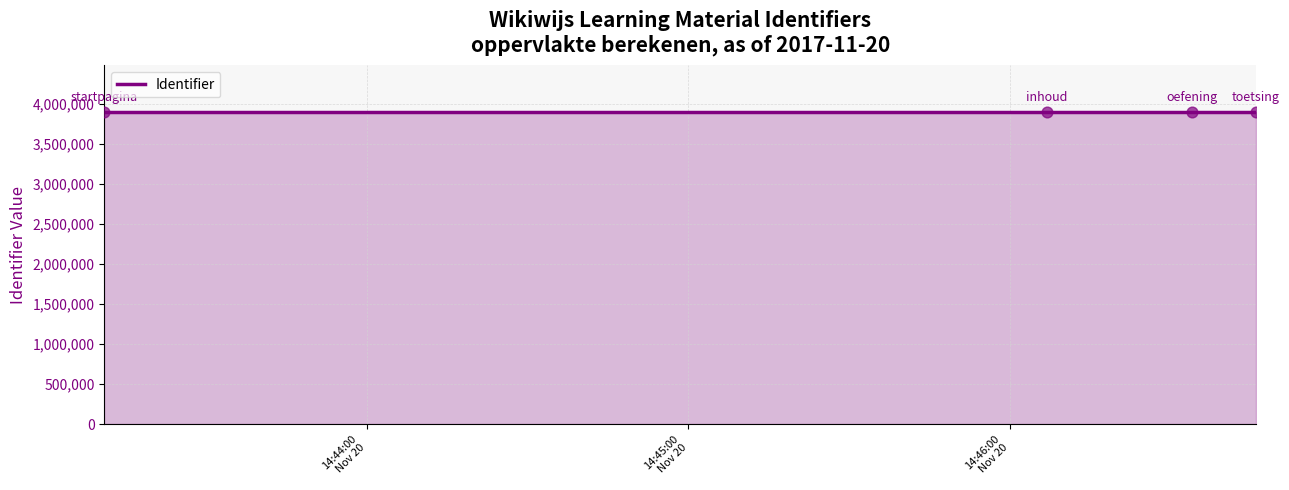

Approximately how many times larger is the value at 2017-11-20 14:43:11 compared to 2017-11-20 14:46:46?

1.0